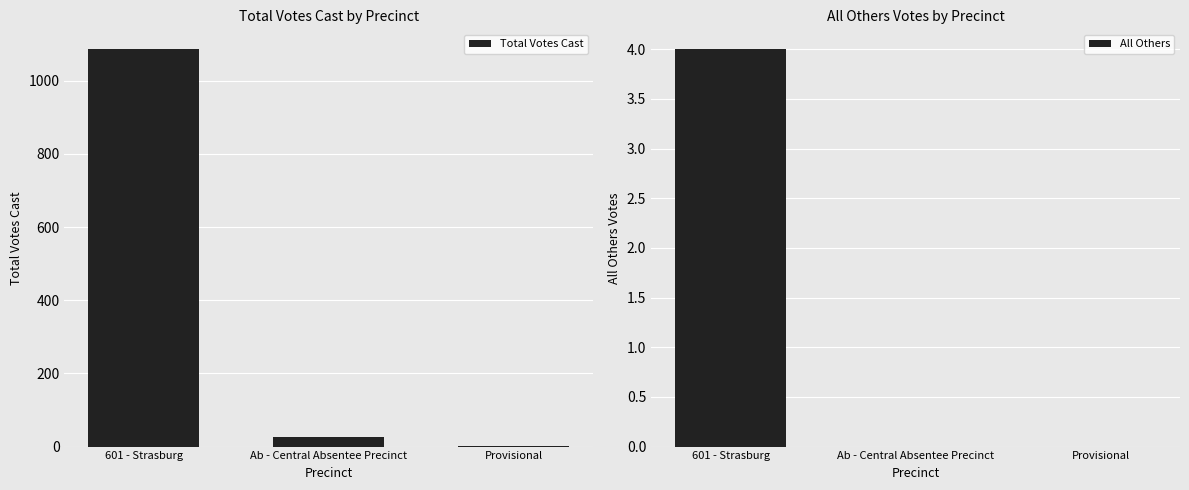

The value of All Others at Provisional is 0. True or false?

True